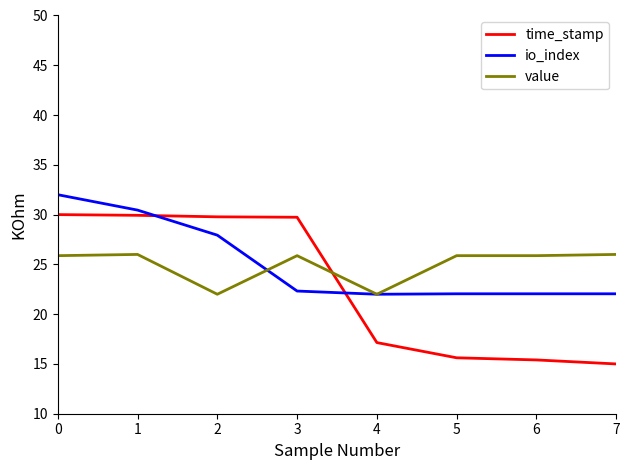

Count the number of categories in the chart.

8